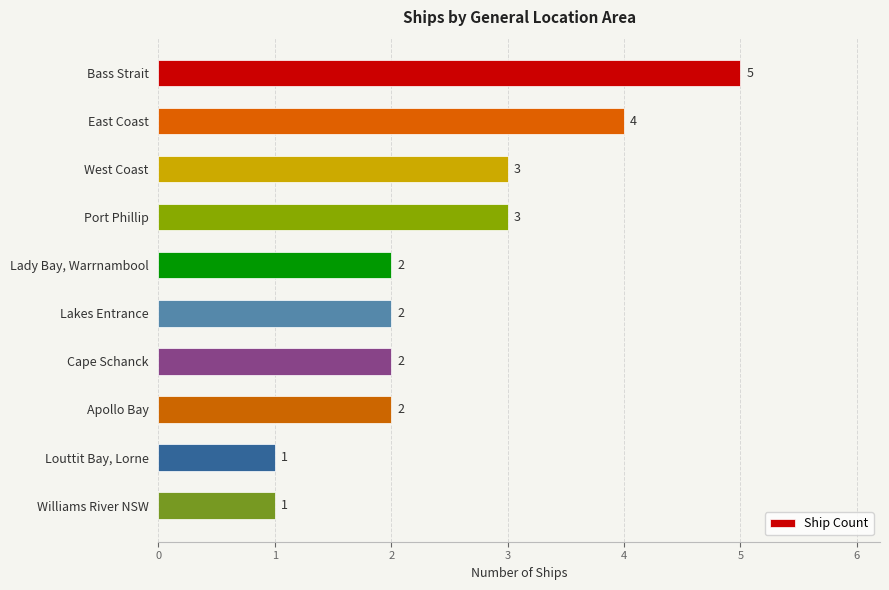

How many values are between 2 and 3?

6